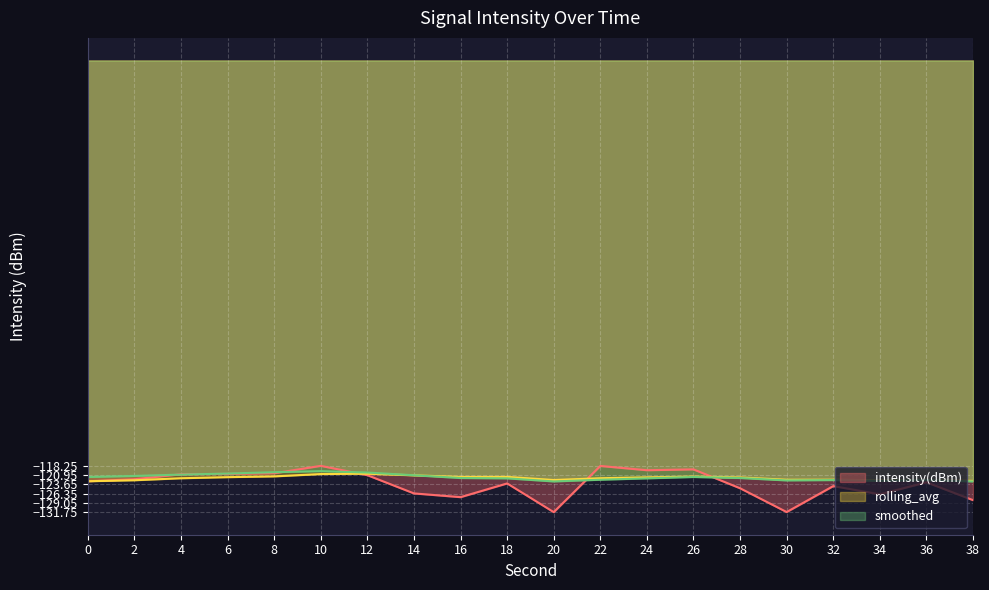

Where does the smoothed series first go above -121?

4